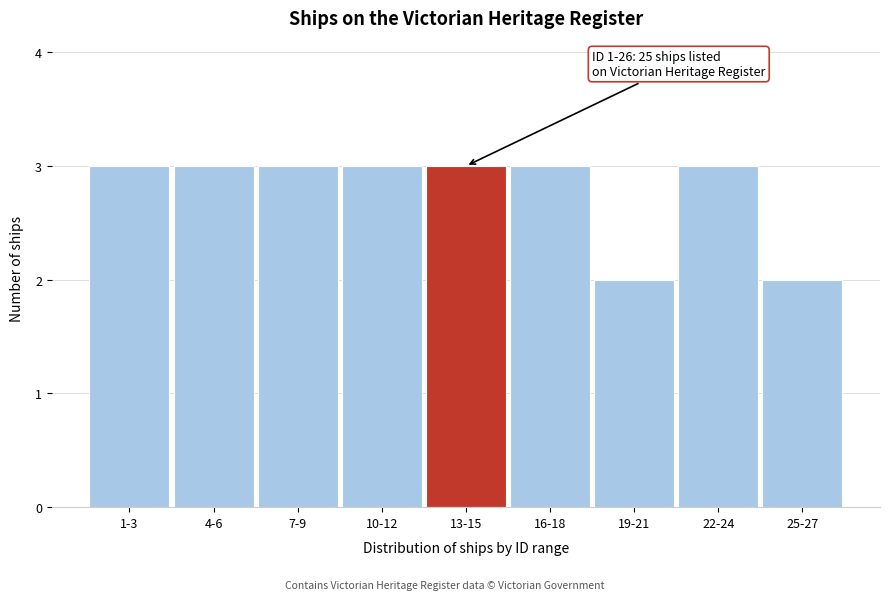

Reading right to left, extract all data points from this chart.

2	3	2	3	3	3	3	3	3